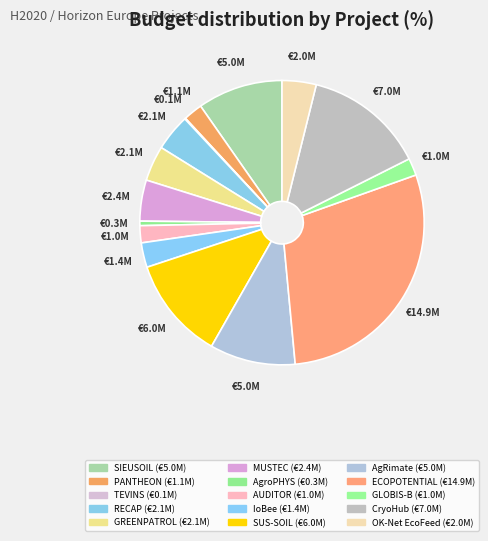

The AgRimate slice represents 1% of the pie. True or false?

False